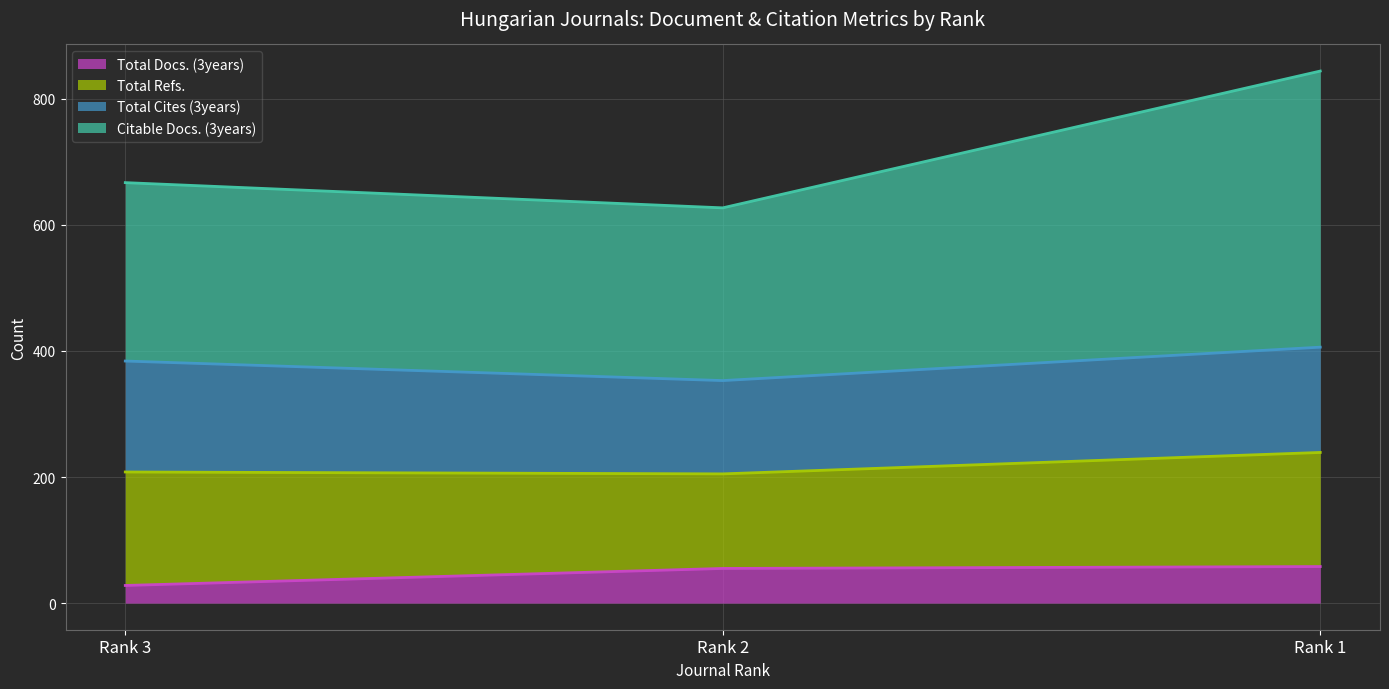

At which label is Total Docs. (3years) closest to 43?

Rank 2